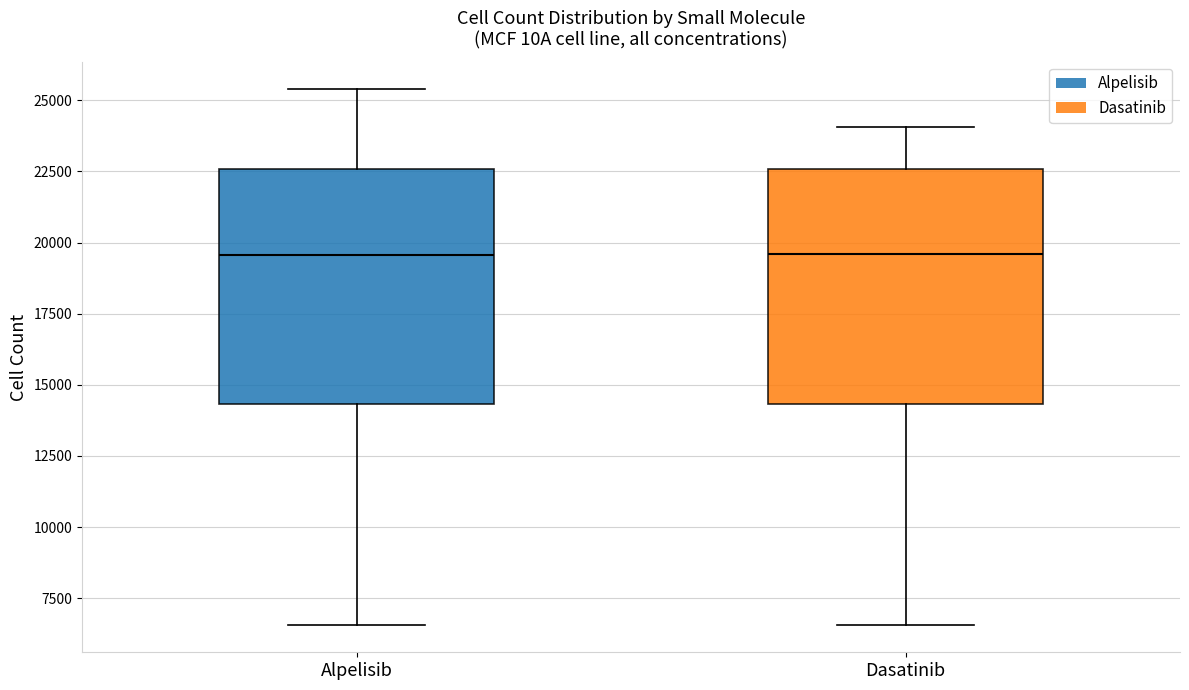

Where is the lower edge of the box for Dasatinib on the y-axis? The values are not printed on the chart, so give them approximately, as read against the axis.

14500